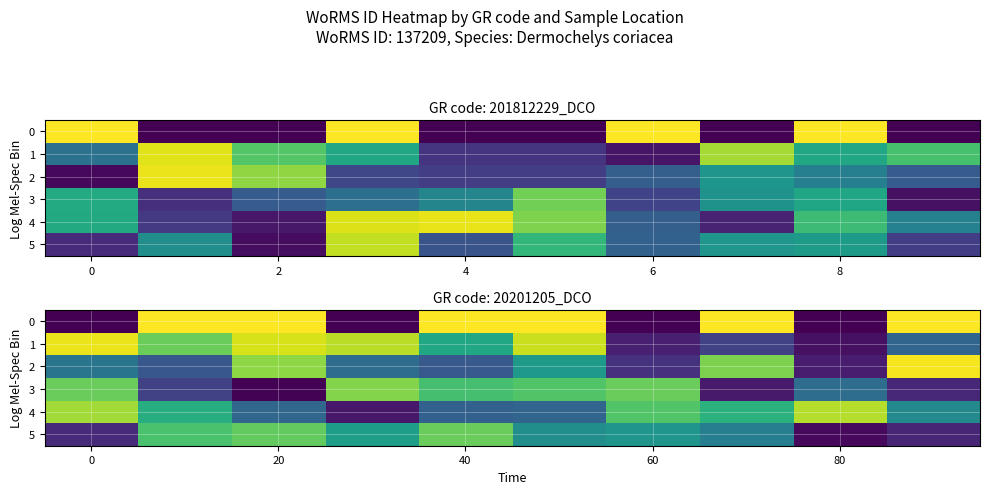

At 0, list the series in order from largest to smallest.

1, 4, 3, 2, 5, 0